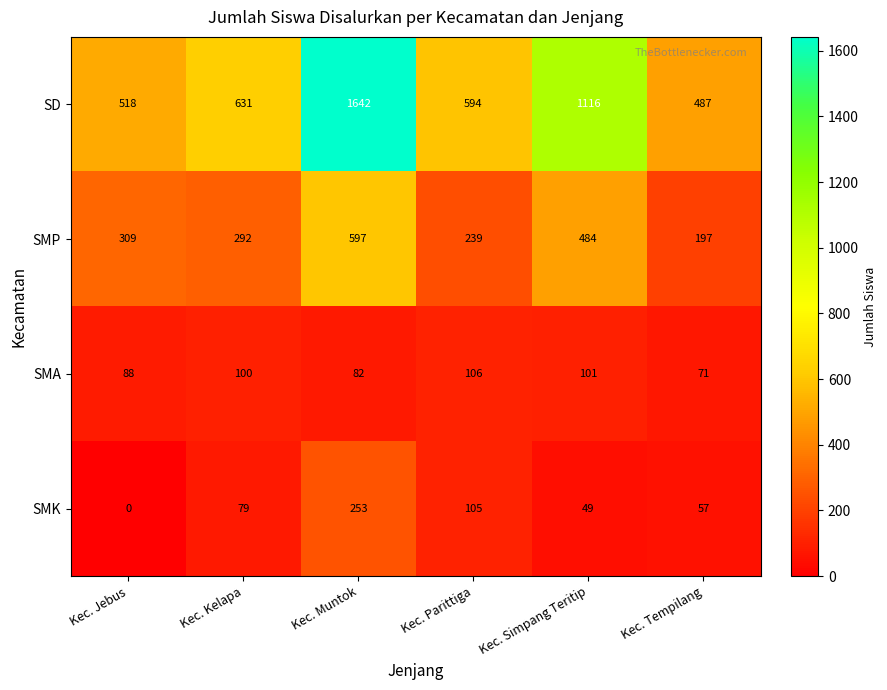

Which series has the widest spread of values?

SD